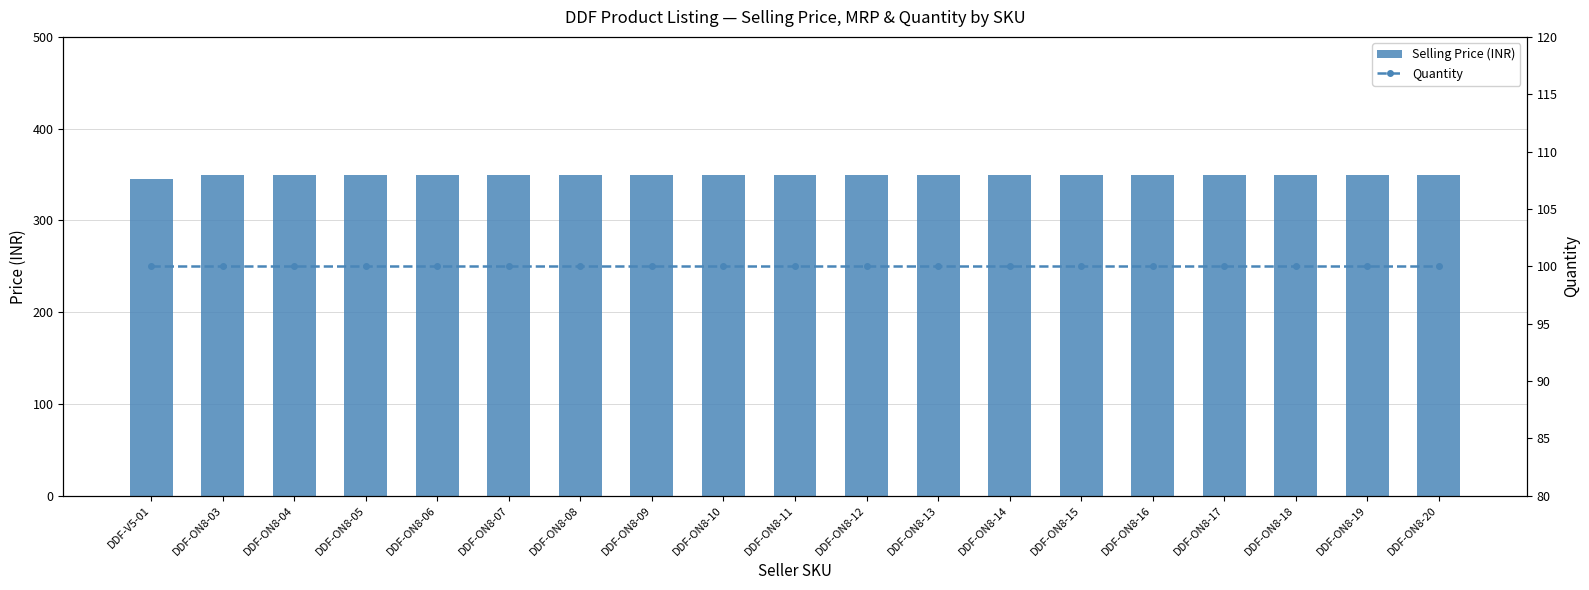

List the series in order of their overall mean, lowest first.

Quantity, Selling Price (INR)